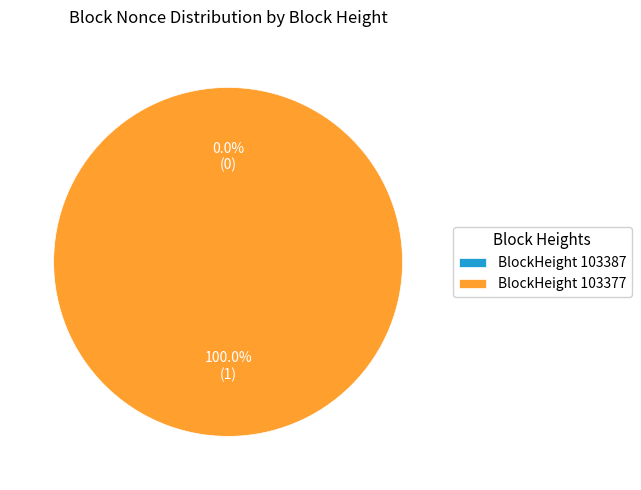

Which category has the smallest portion of the pie?

103387